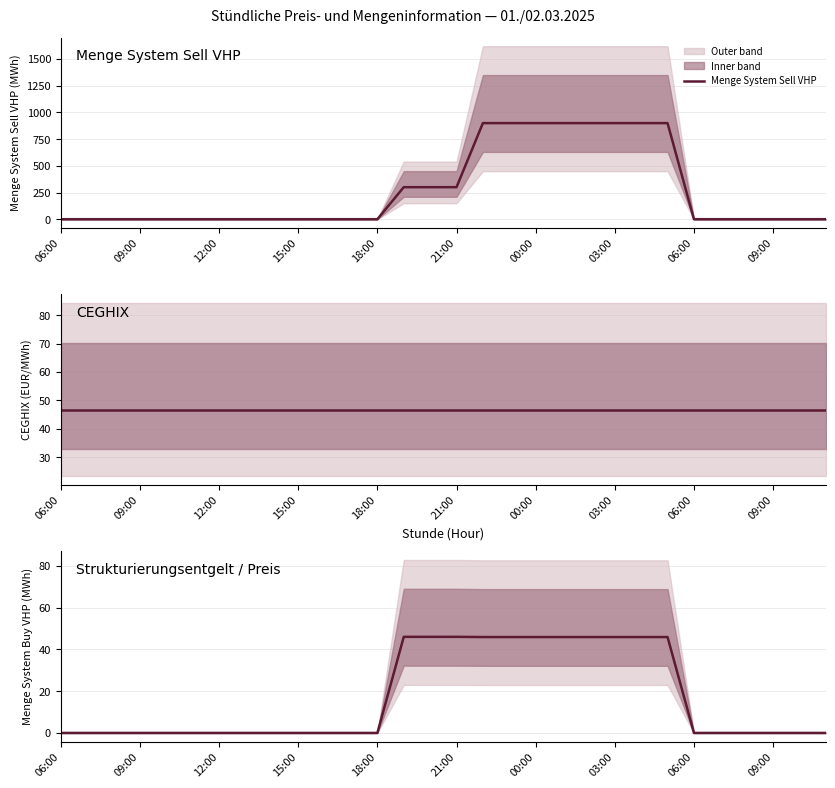

What is the sum of all CEGHIX values?

1403.7